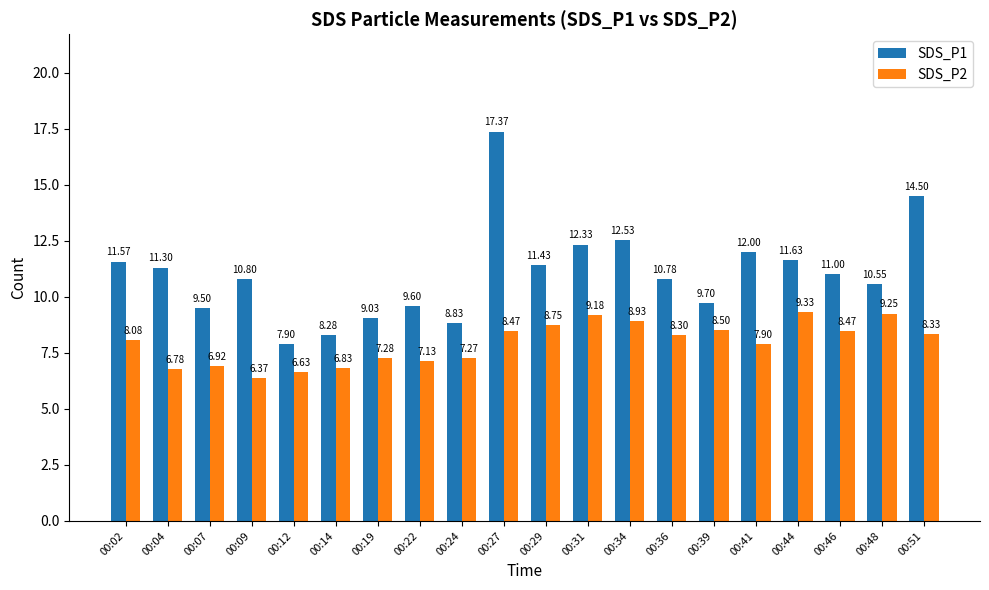

What is the difference between the maximum and minimum values in the SDS_P1 series?

9.5